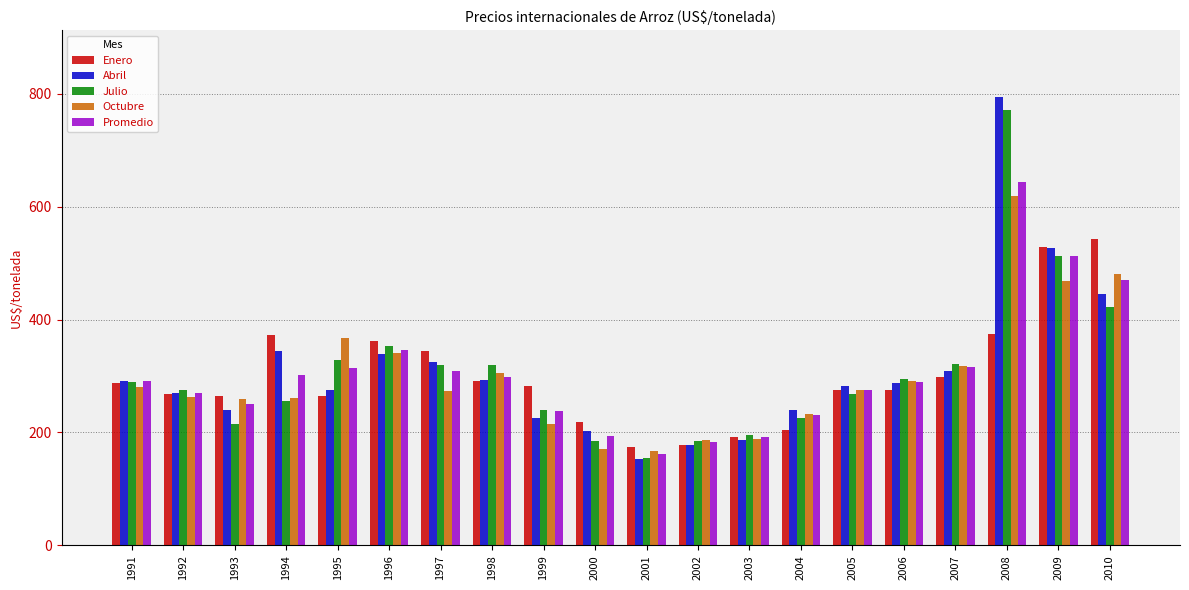

What is the approximate value of Abril at 1994?

344.0